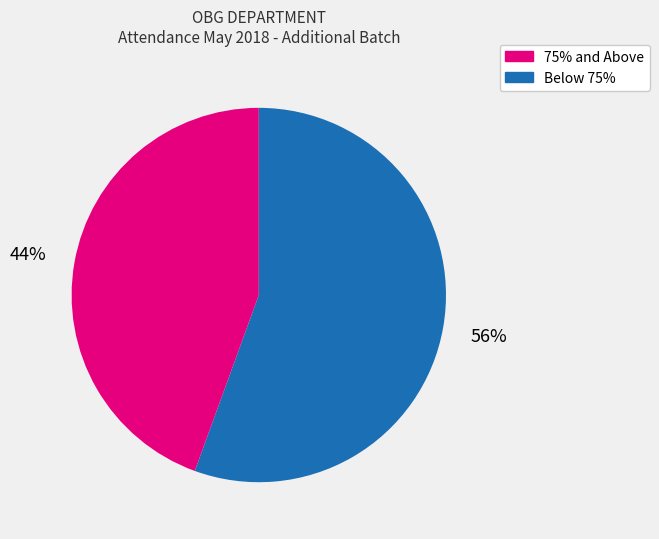

Count the number of slices in the pie.

2